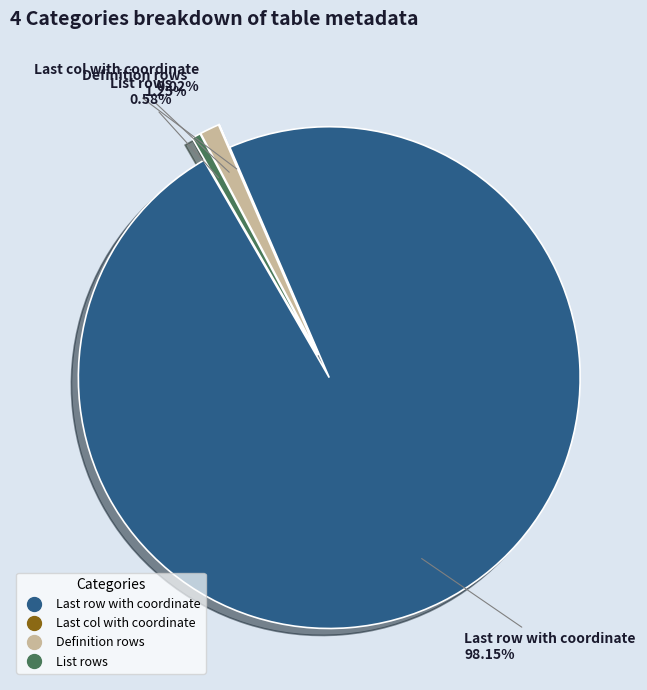

Count the number of slices in the pie.

4